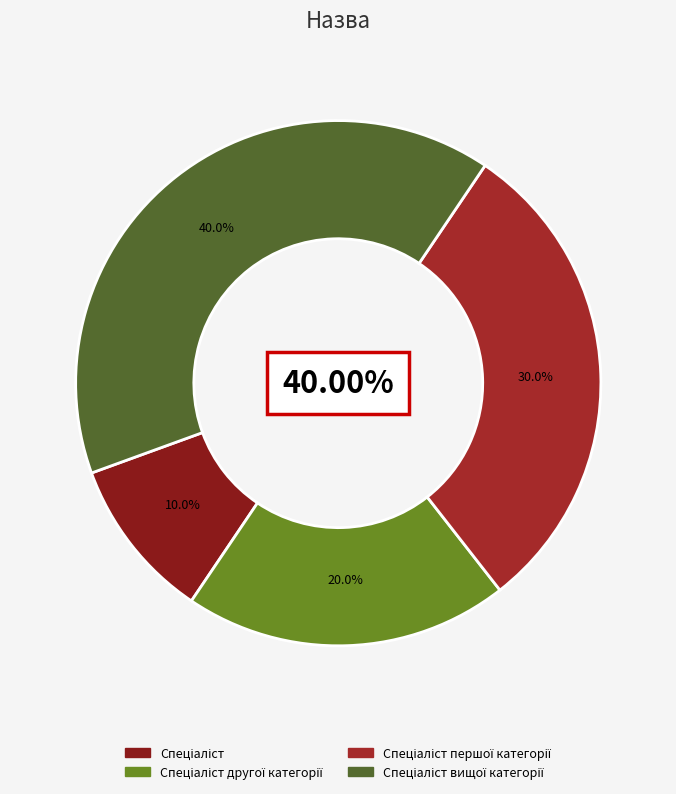

Is the sum of Спеціаліст and Спеціаліст першої категорії greater than half?

No